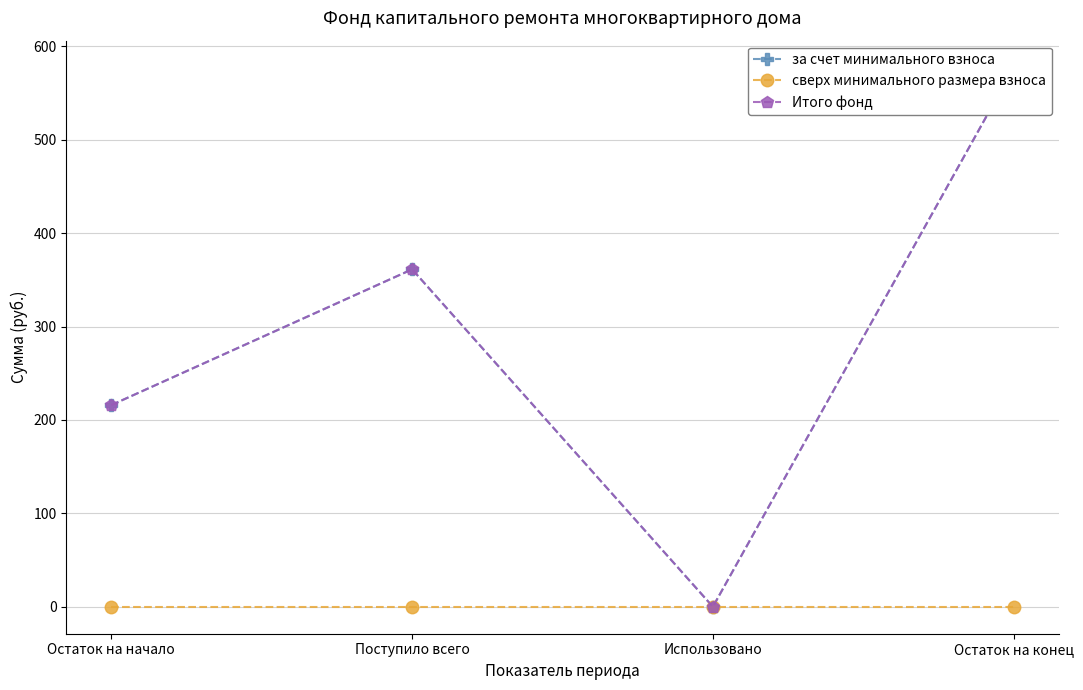

Where is the first local maximum for за счет минимального взноса?

Поступило всего